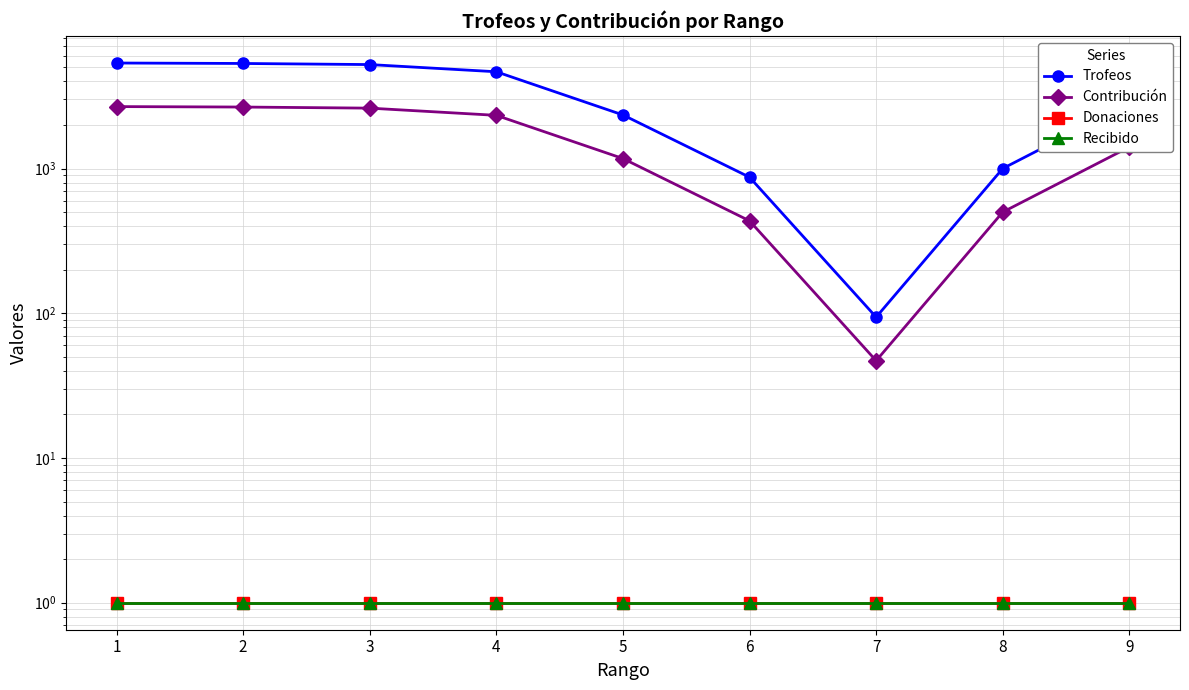

Which series has the largest range (max minus min)?

Trofeos